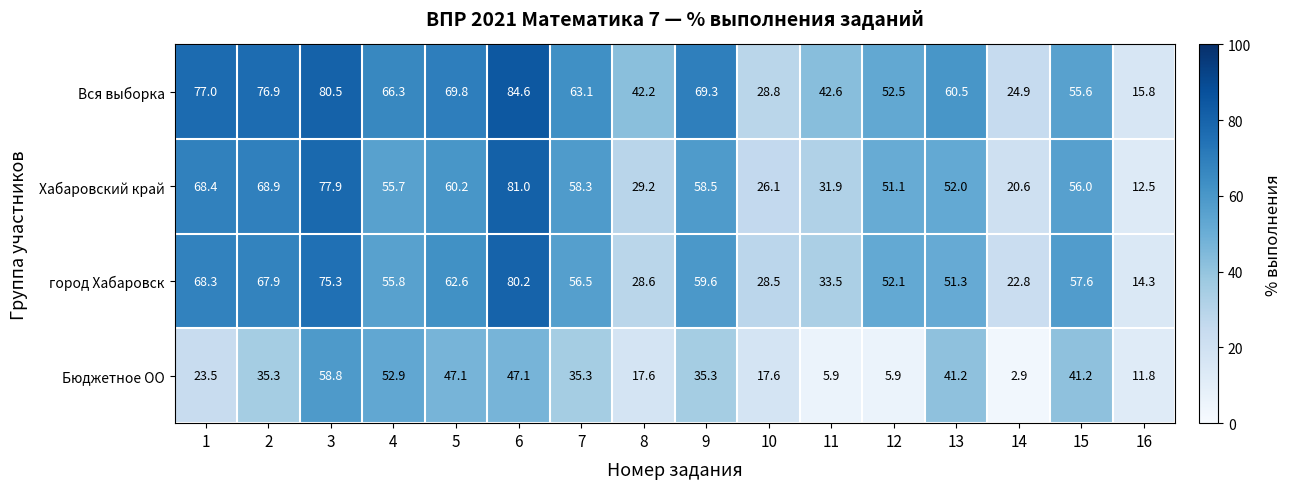

What is the smallest value displayed?

2.9